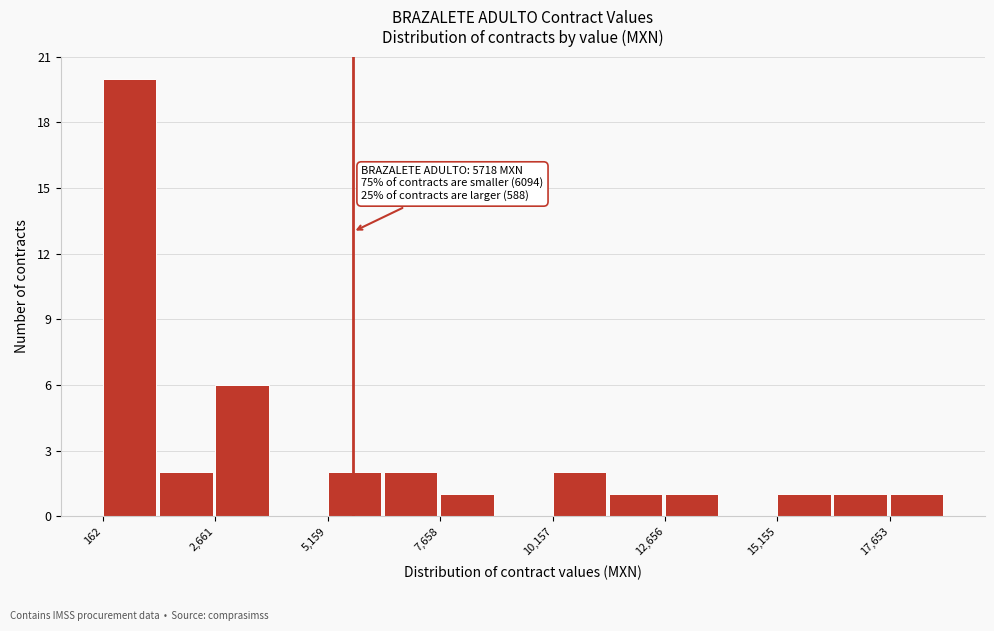

Around what value on the x-axis is the tallest bar? Give the approximate position of its centre, as read against the axis.

1000